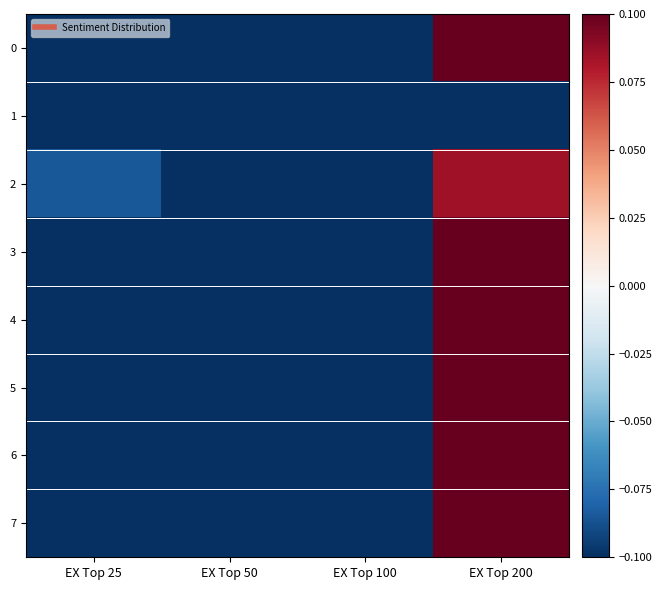

At how many categories does at least one series exceed 0?

1